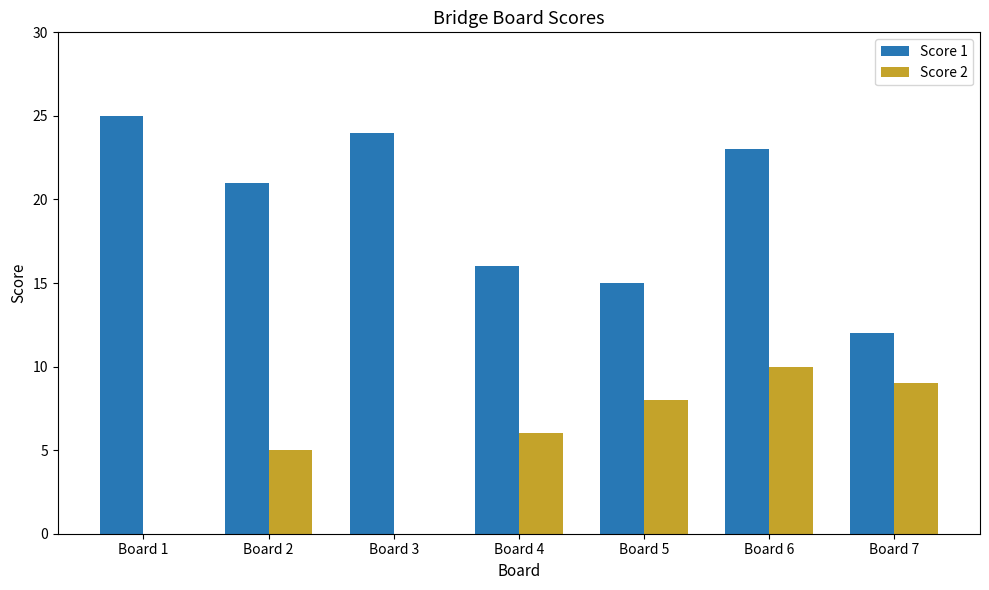

What is the sum of all Score 2 values?

38